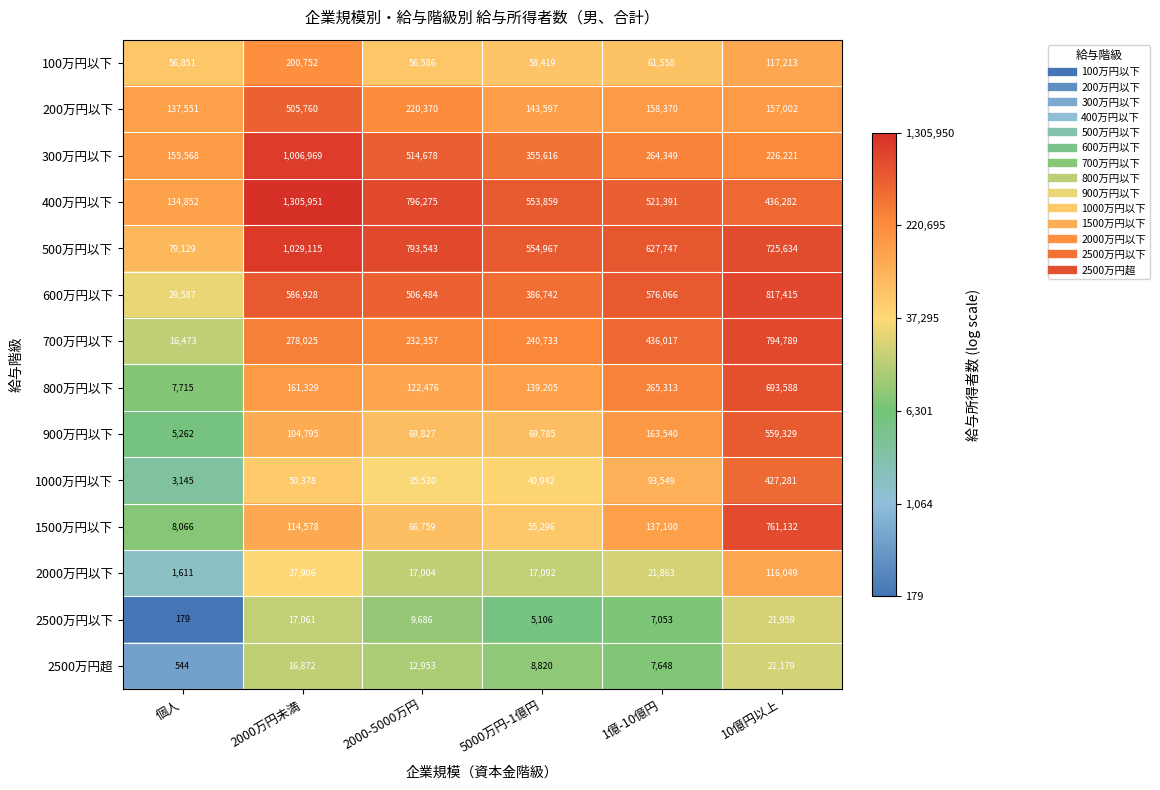

How many categories are shown in the chart?

6